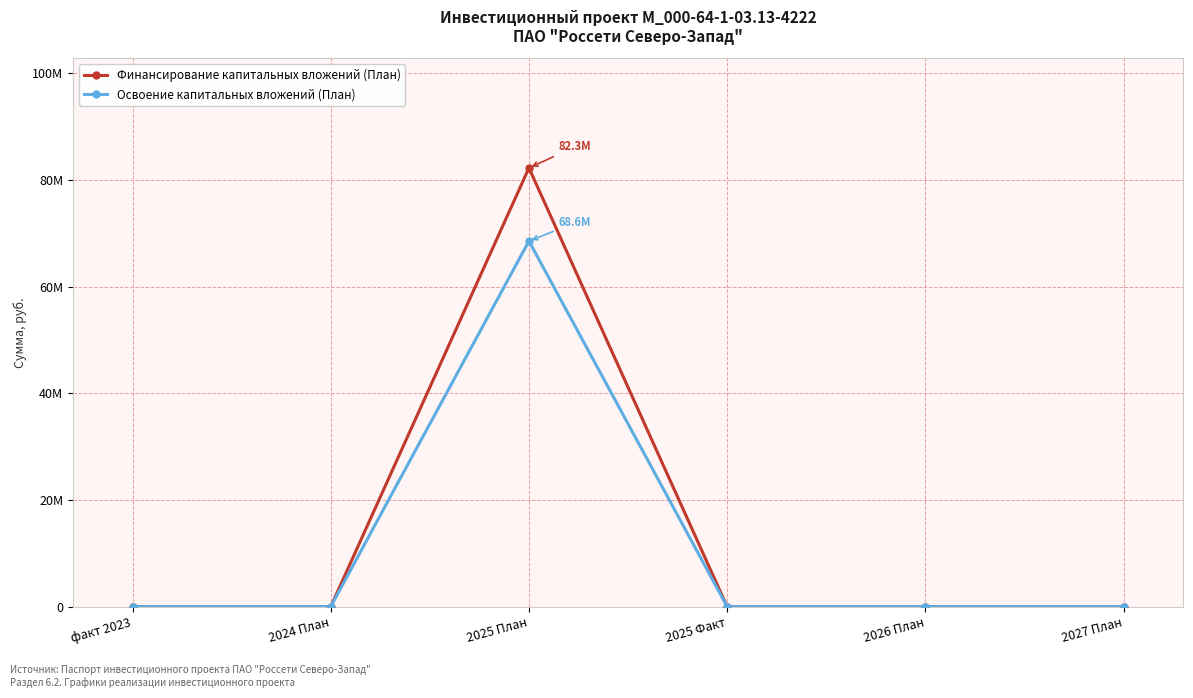

Which series changed the most between 2024 План and 2027 План?

Финансирование капитальных вложений (План)